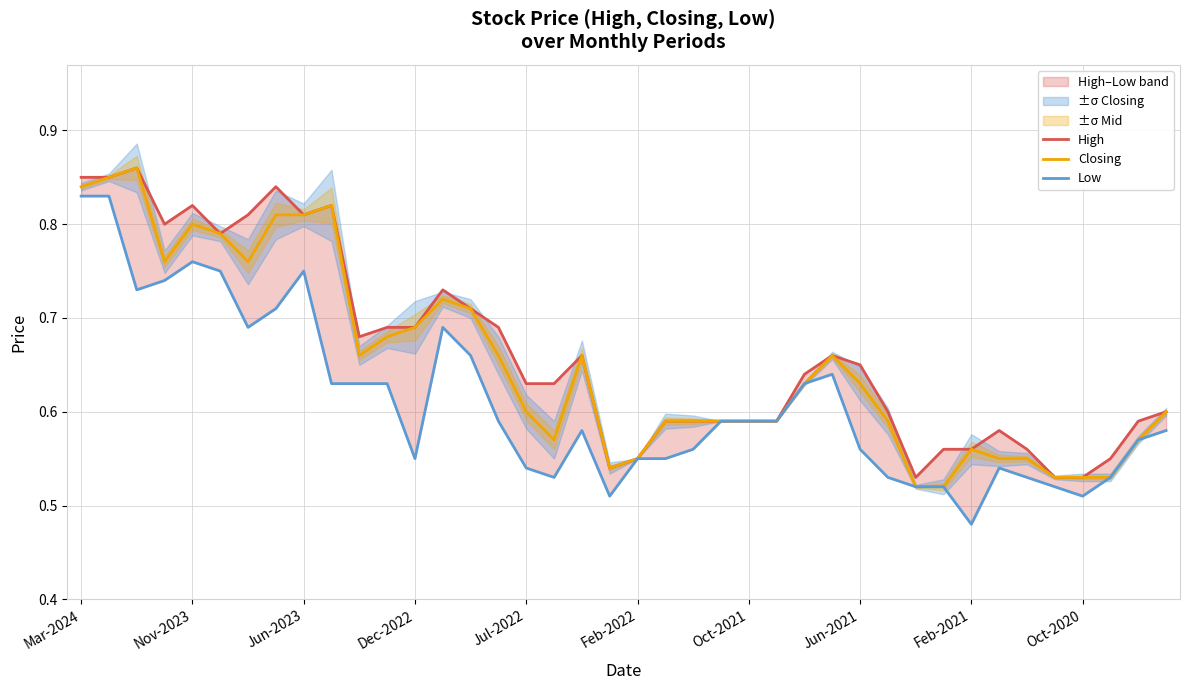

Count the Closing values in the range 0 to 1.

40